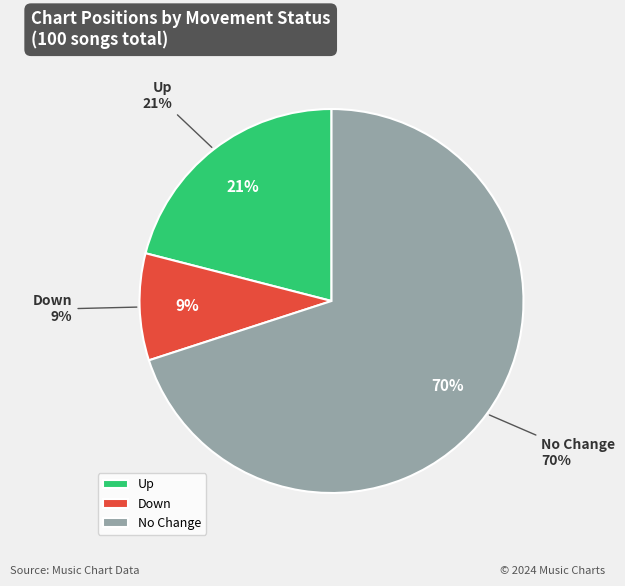

To the nearest percent, what portion does - represent?

70%